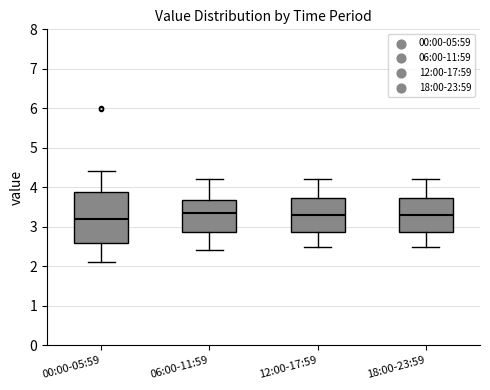

Reading left to right, read every box against the y-axis: the position of its median line, the range the box covers, and the ends of its whiskers. The values are not printed on the chart, so give them approximately, as read against the axis.

00:00-05:59: median 3.2, box 2.6 to 3.9, whiskers 2.1 to 4.4
06:00-11:59: median 3.4, box 2.9 to 3.7, whiskers 2.4 to 4.2
12:00-17:59: median 3.3, box 2.9 to 3.7, whiskers 2.5 to 4.2
18:00-23:59: median 3.3, box 2.9 to 3.7, whiskers 2.5 to 4.2